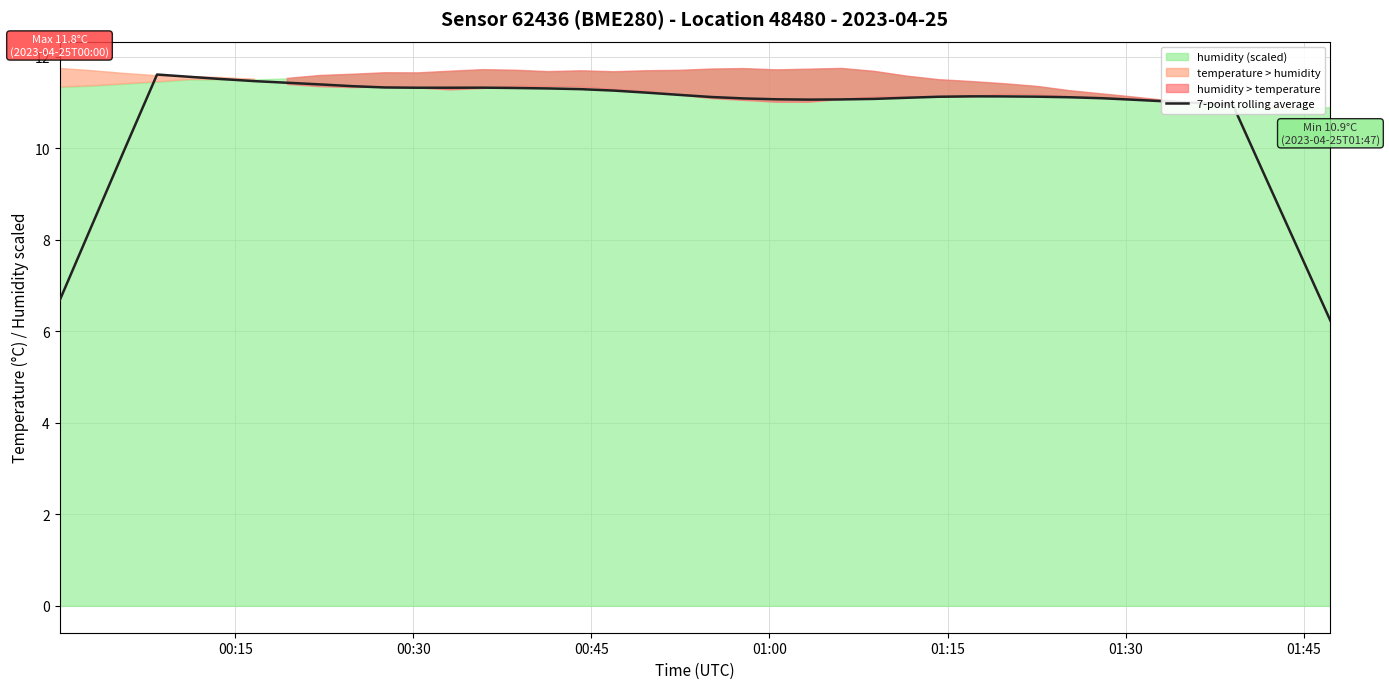

Reading right to left, what are all the values shown in this chart?

6.2	7.8	9.4	11.0	11.0	11.0	11.1	11.1	11.1	11.1	11.1	11.1	11.1	11.1	11.1	11.1	11.1	11.1	11.1	11.1	11.2	11.2	11.3	11.3	11.3	11.3	11.3	11.3	11.3	11.3	11.4	11.4	11.4	11.5	11.5	11.6	11.6	10.0	8.3	6.7